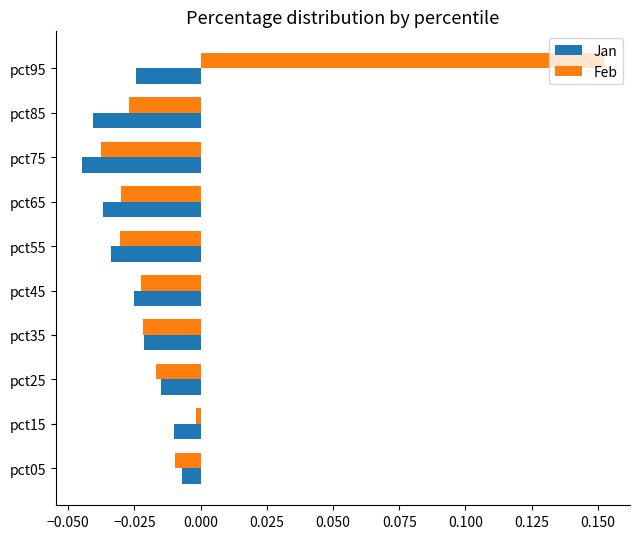

How many distinct data groups are displayed?

2